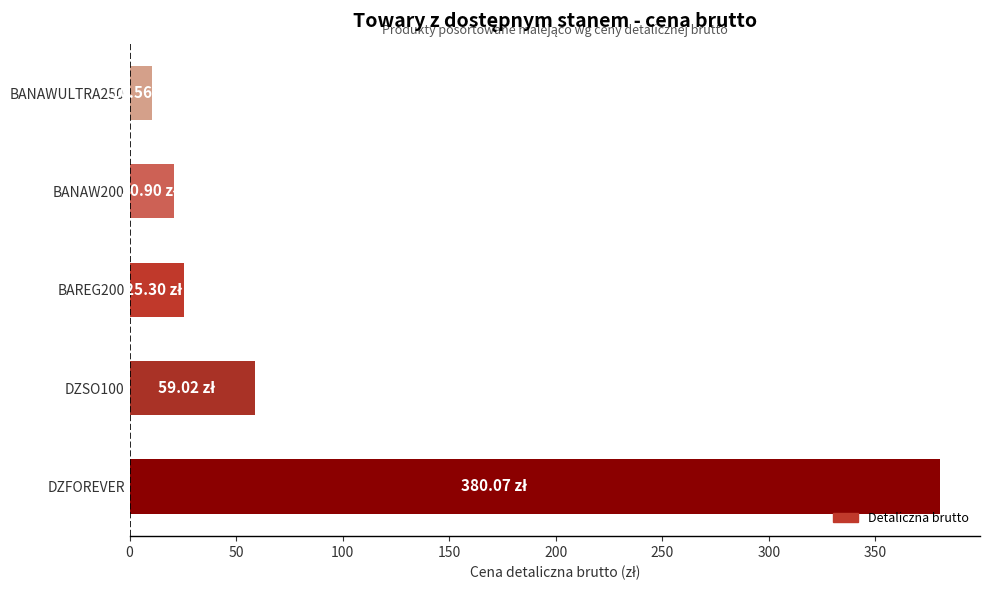

What is the change in value from DZFOREVER to BAREG200?

-354.8